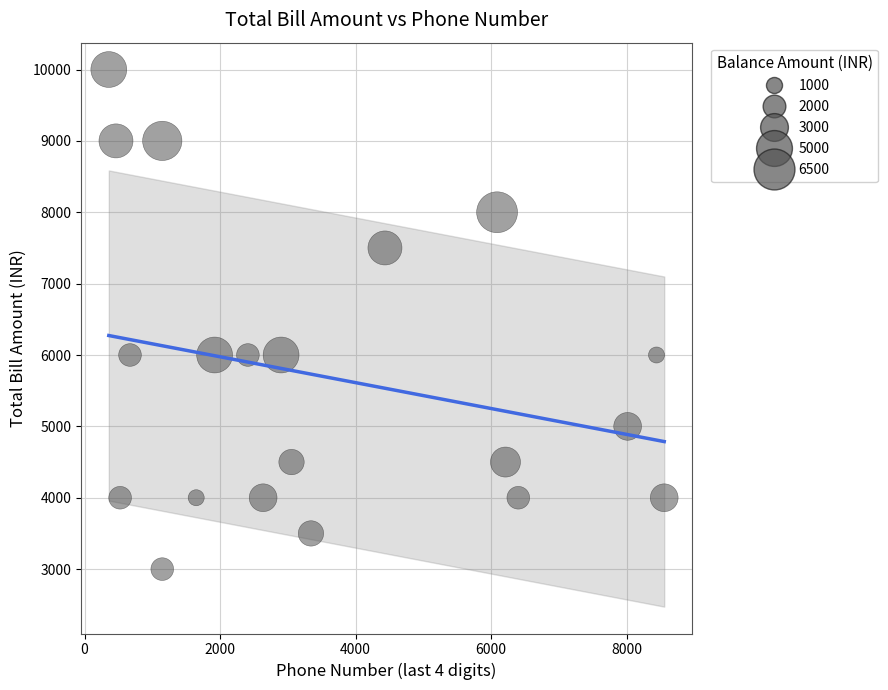

What is the range of X values (max minus min)?

8198